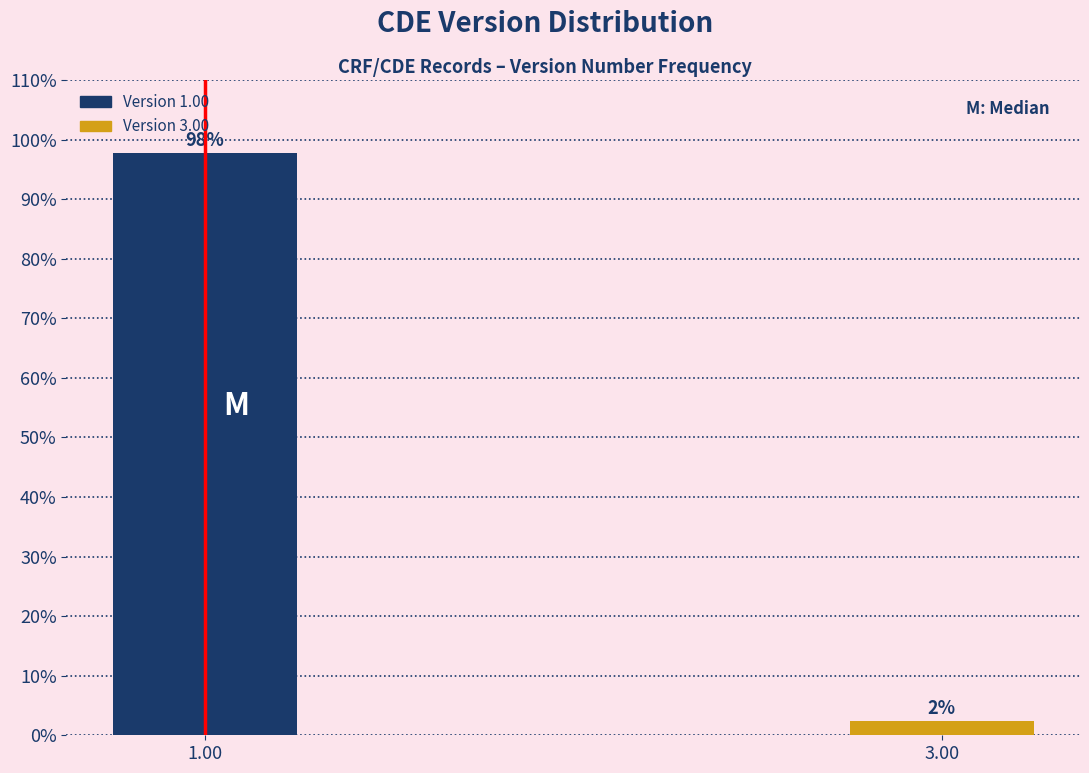

The chart shows a value of 97.7 at 1.00. True or false?

True